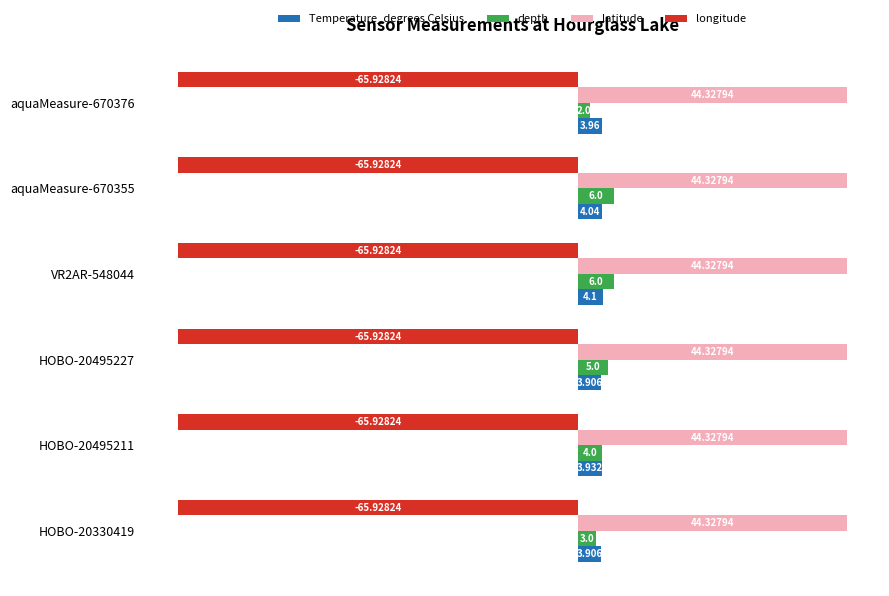

Is the value of longitude at aquaMeasure-670355 greater than the value of latitude at HOBO-20330419?

No